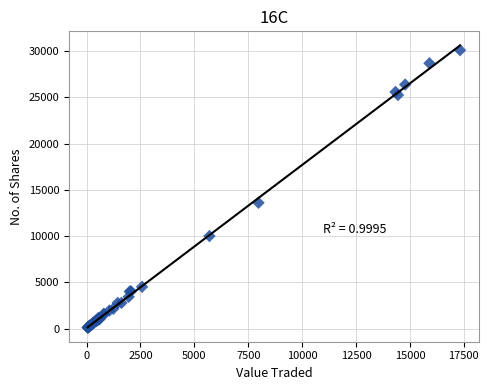

What Y value in the scatter plot is closest to 15100?

13600